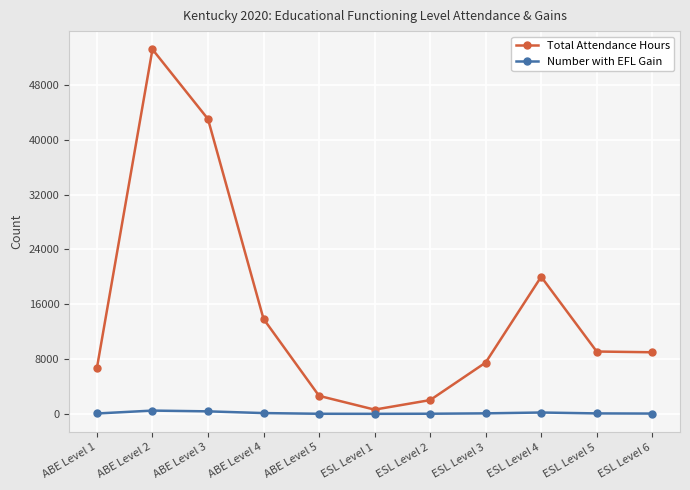

What is the smallest value displayed?

10